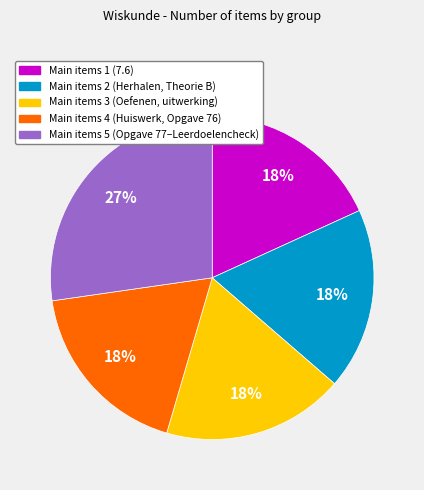

To the nearest percent, what is the average slice percentage?

20%